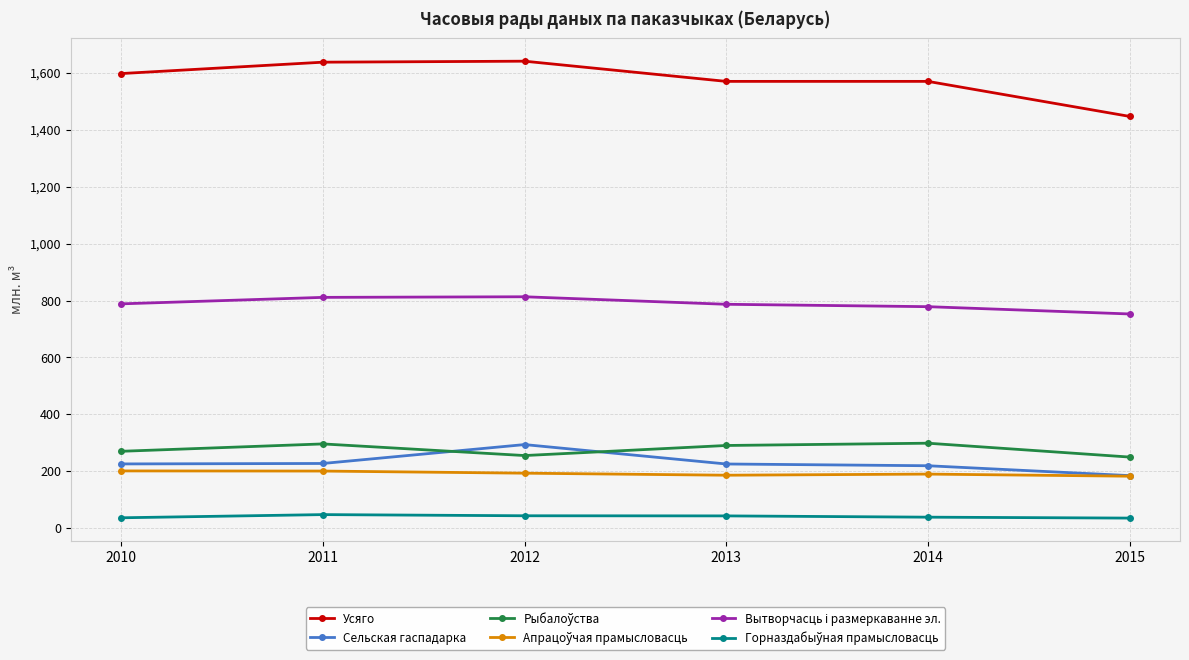

What is the spread (max minus min) of values at 2014?

1532.2